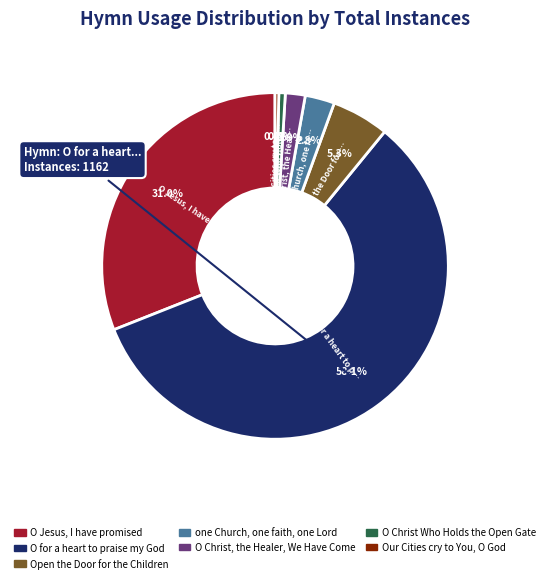

Does any single category account for the majority?

Yes